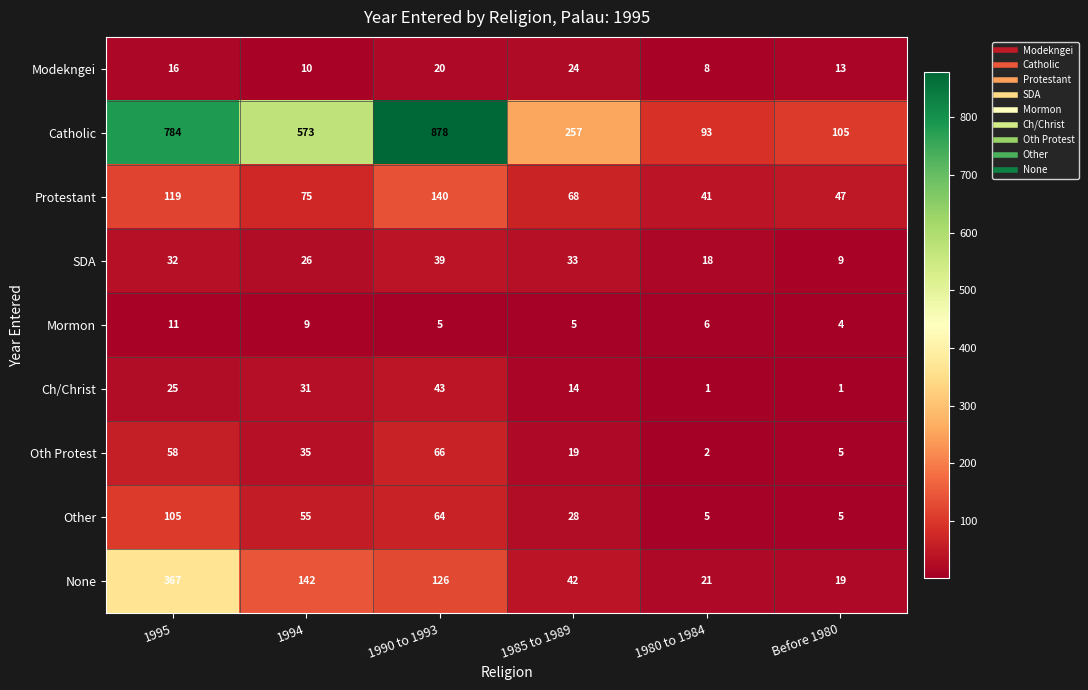

Is it true that Modekngei equals 16 at 1985 to 1989?

False